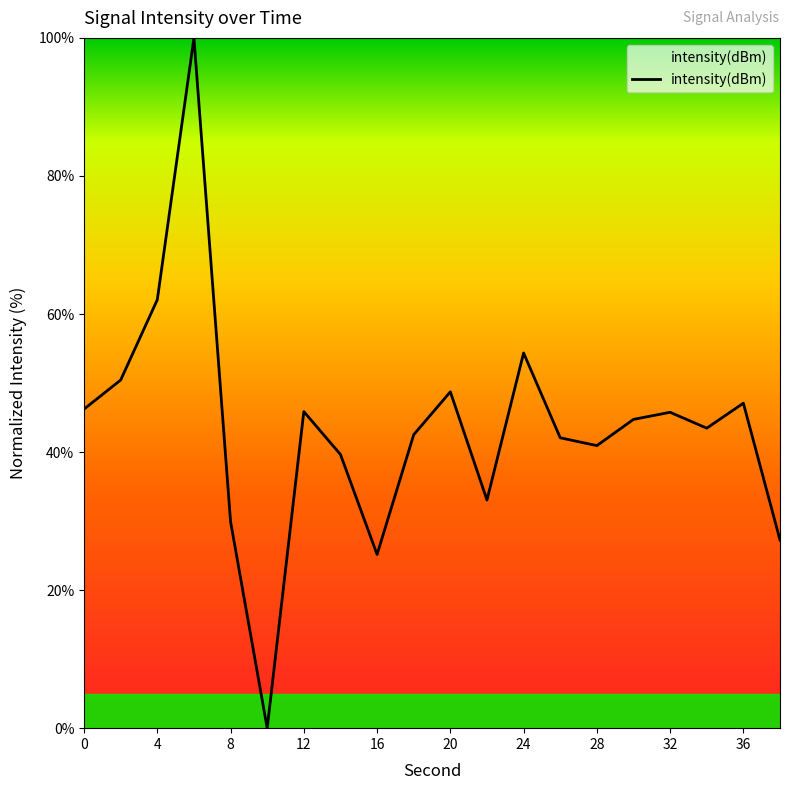

Does the chart display data point markers on the line(s)?

No